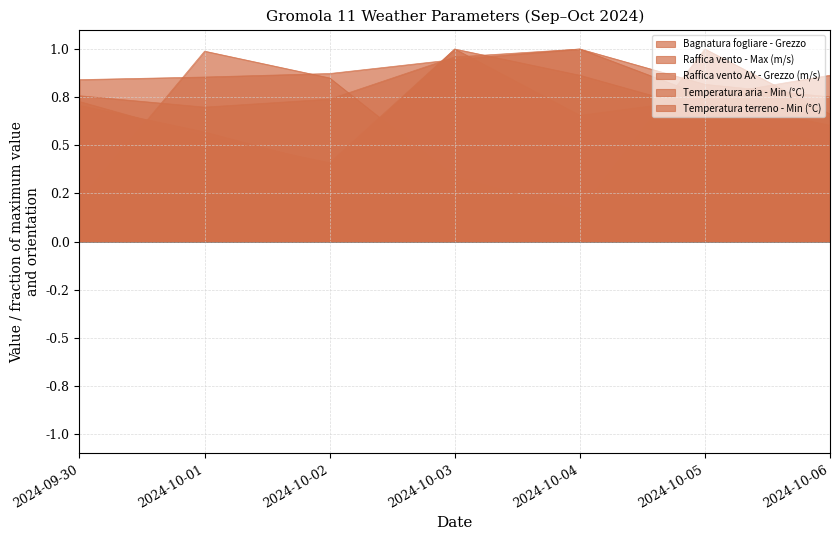

Which series ends up on top after the final intersection of Temperatura terreno - Min (°C) and Raffica vento - Max (m/s)?

Temperatura terreno - Min (°C)